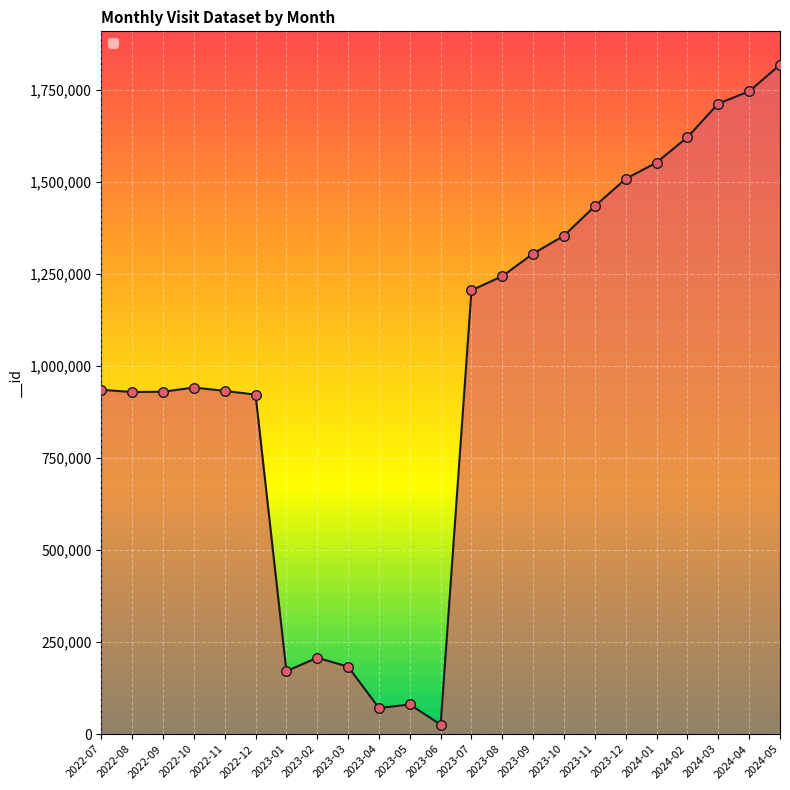

What is the change in value from 2023-08 to 2023-11?

+190376